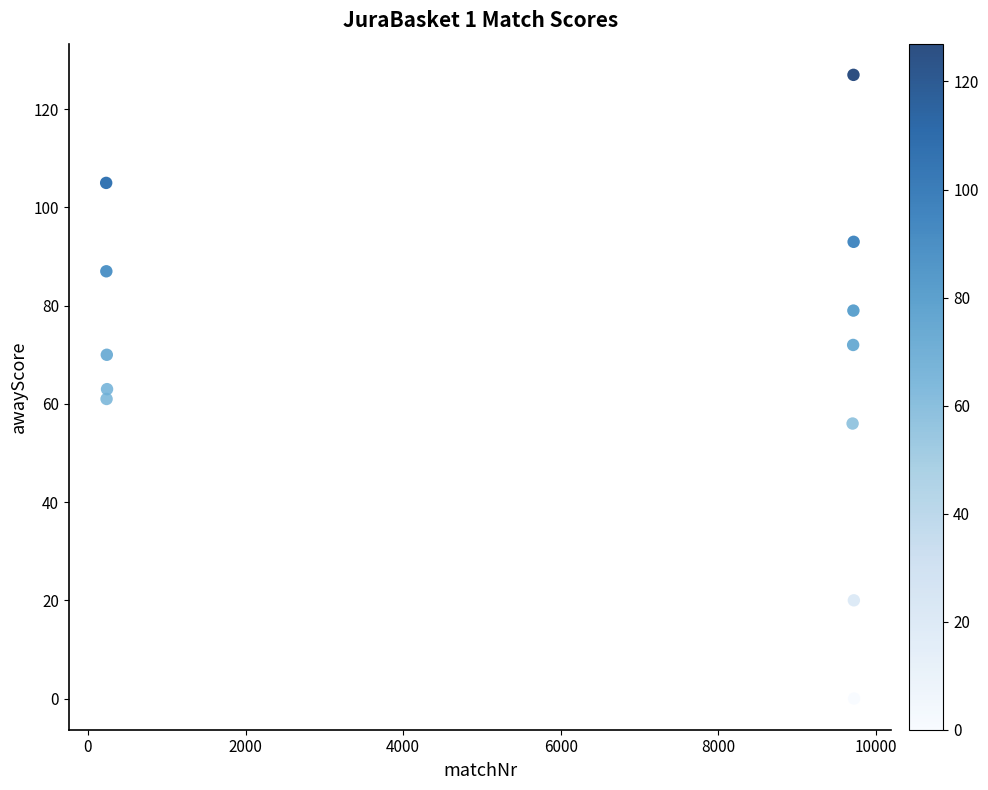

What is the average Y value?

69